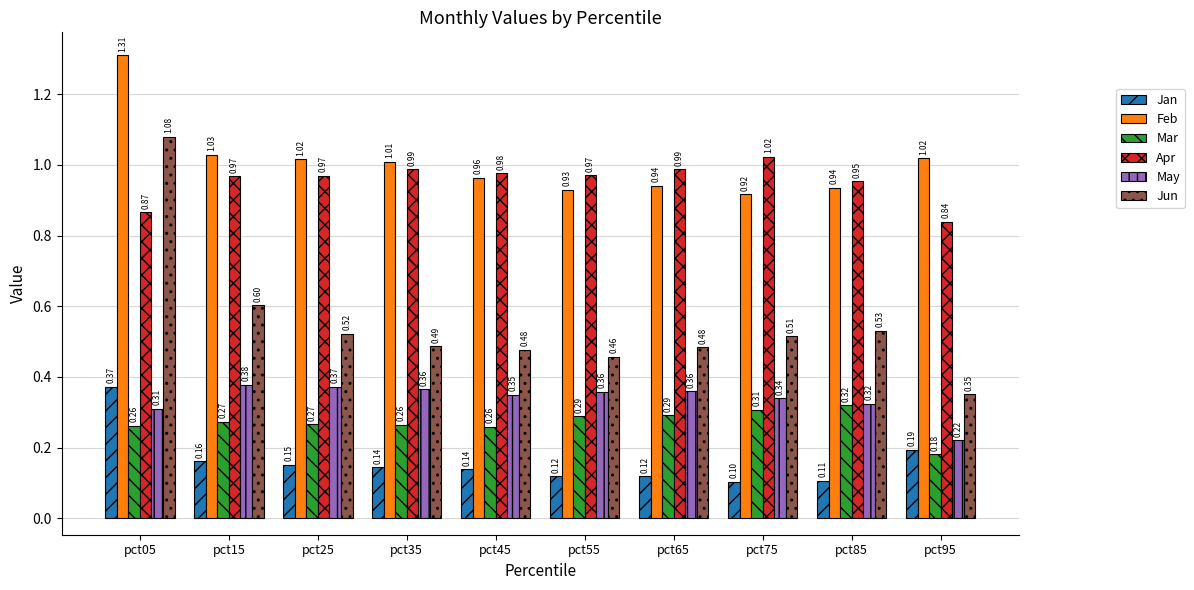

How many bars are there in each group?

6